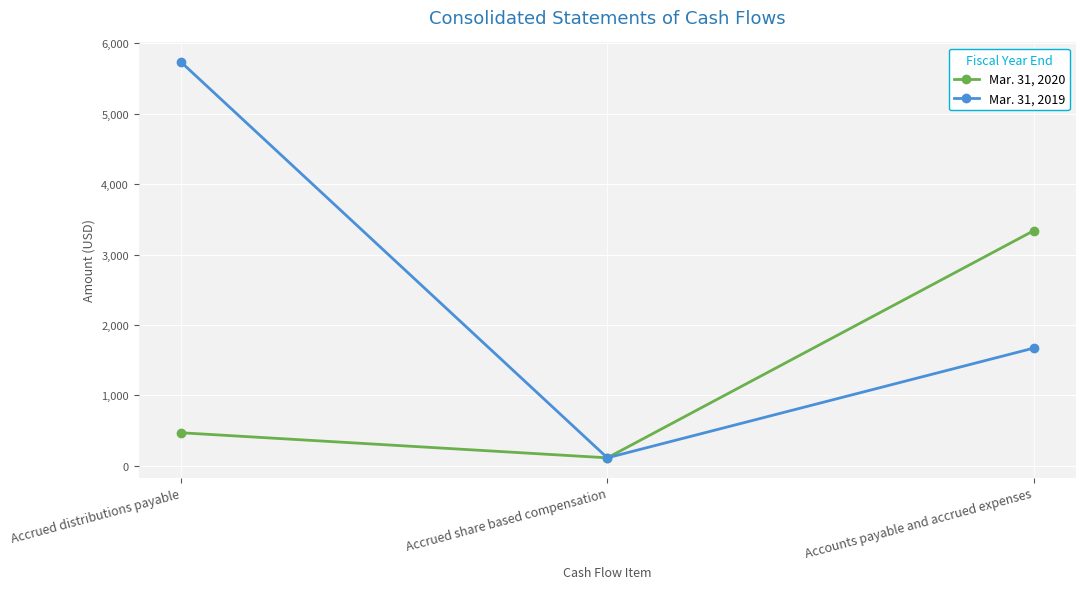

Count the Mar. 31, 2020 values in the range 113 to 3338.

3